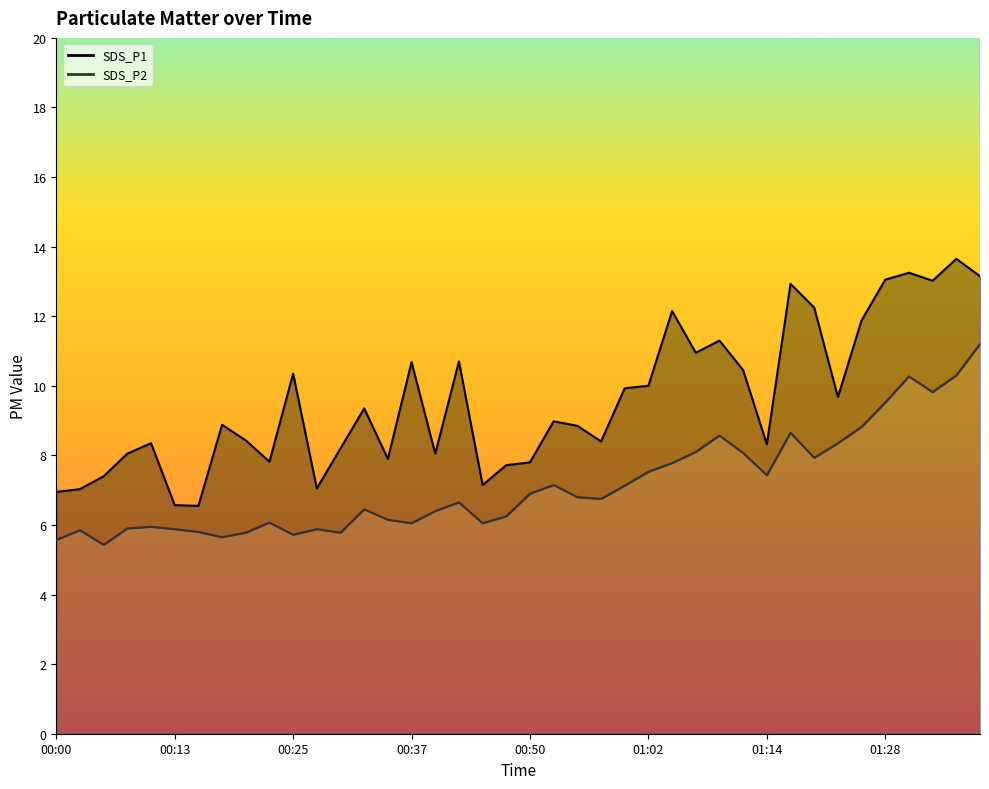

True or false: SDS_P1 and SDS_P2 cross at least once.

False